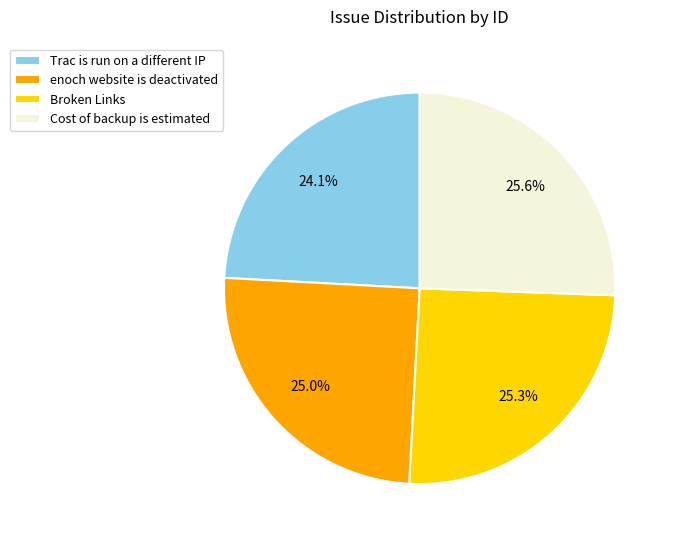

Does Broken Links represent more than half of the total?

No